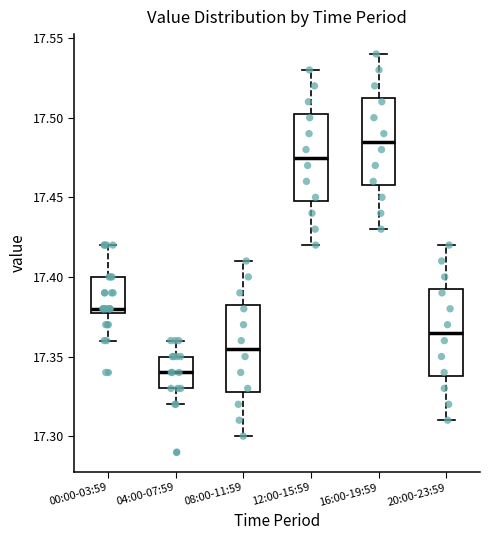

Reading left to right, transcribe this box plot: for each box, give where its median line is, the range the box spans, and where its two whiskers end, as read against the y-axis. The values are not printed on the chart, so give them approximately, as read against the axis.

00:00-03:59: median 17.380 (just above the box's lower edge), box 17.380 to 17.400, whiskers 17.360 to 17.420
04:00-07:59: median 17.340, box 17.330 to 17.350, whiskers 17.320 to 17.360
08:00-11:59: median 17.355, box 17.330 to 17.385, whiskers 17.300 to 17.410
12:00-15:59: median 17.475, box 17.450 to 17.505, whiskers 17.420 to 17.530
16:00-19:59: median 17.485, box 17.460 to 17.515, whiskers 17.430 to 17.540
20:00-23:59: median 17.365, box 17.340 to 17.395, whiskers 17.310 to 17.420